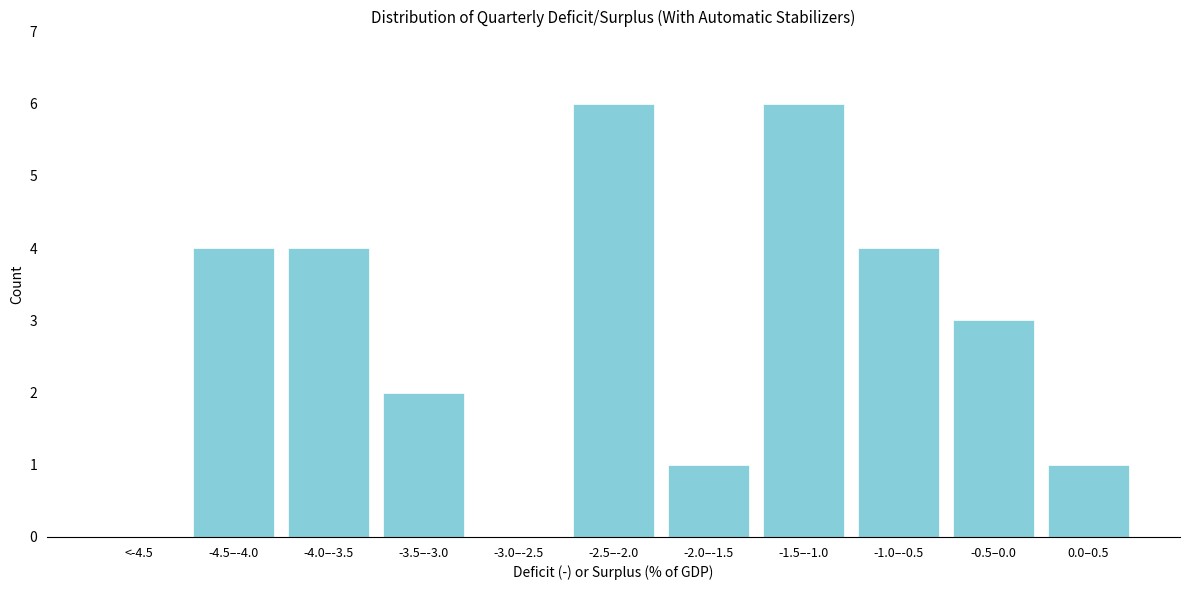

Reading left to right, list all the values displayed in this chart.

<-4.5=0	-4.5–-4.0=4	-4.0–-3.5=4	-3.5–-3.0=2	-3.0–-2.5=0	-2.5–-2.0=6	-2.0–-1.5=1	-1.5–-1.0=6	-1.0–-0.5=4	-0.5–0.0=3	0.0–0.5=1